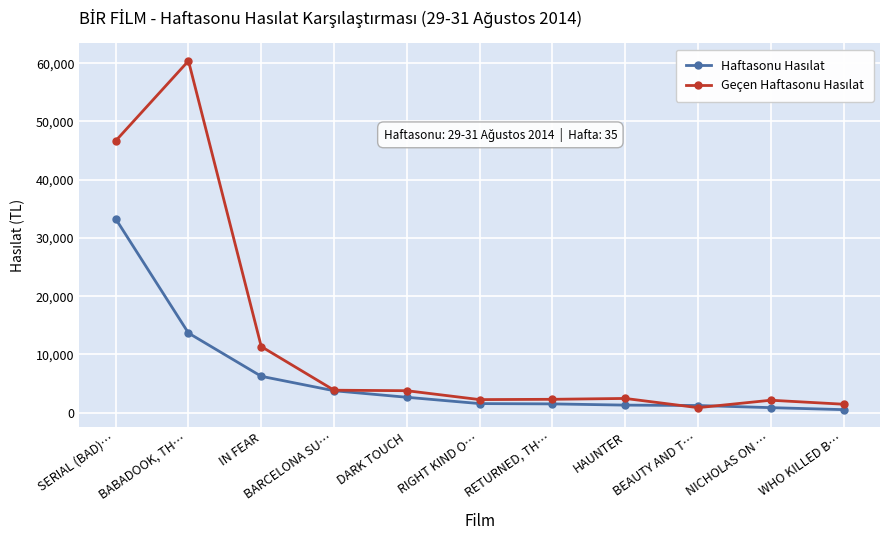

What is the label of the 3rd point from the right?

BEAUTY AND T…